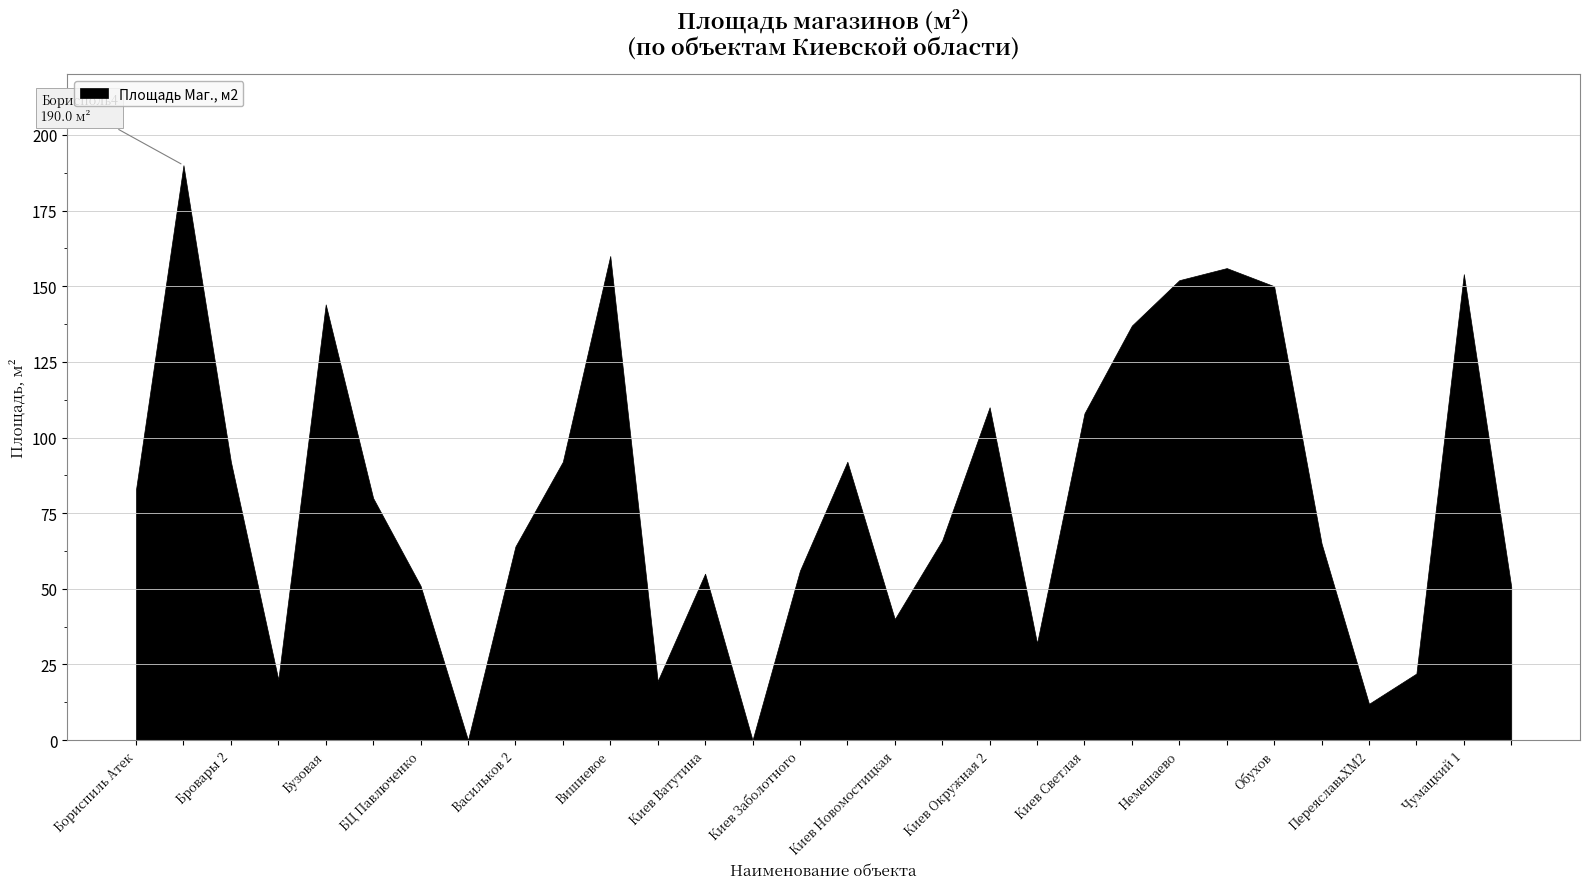

Does the chart display data point markers on the line(s)?

No